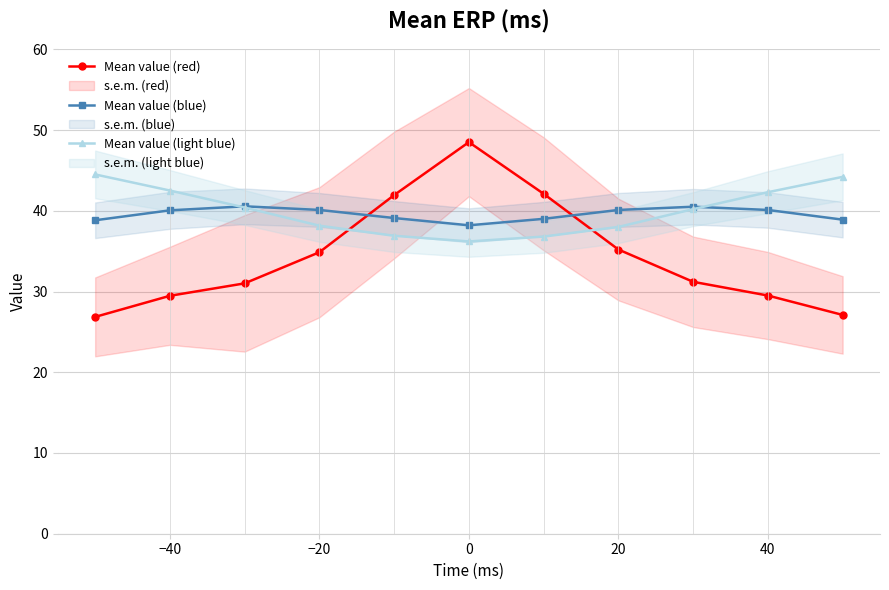

At how many categories does at least one series exceed 29?

11